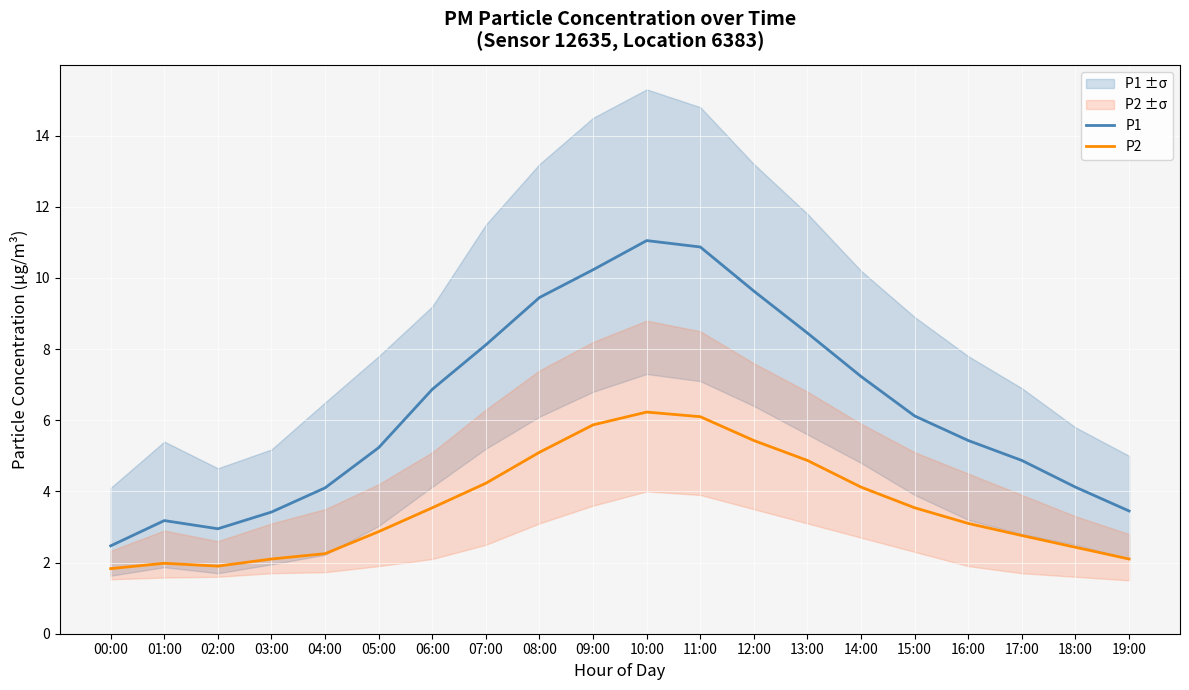

What is the label of the 18th point from the right?

02:00